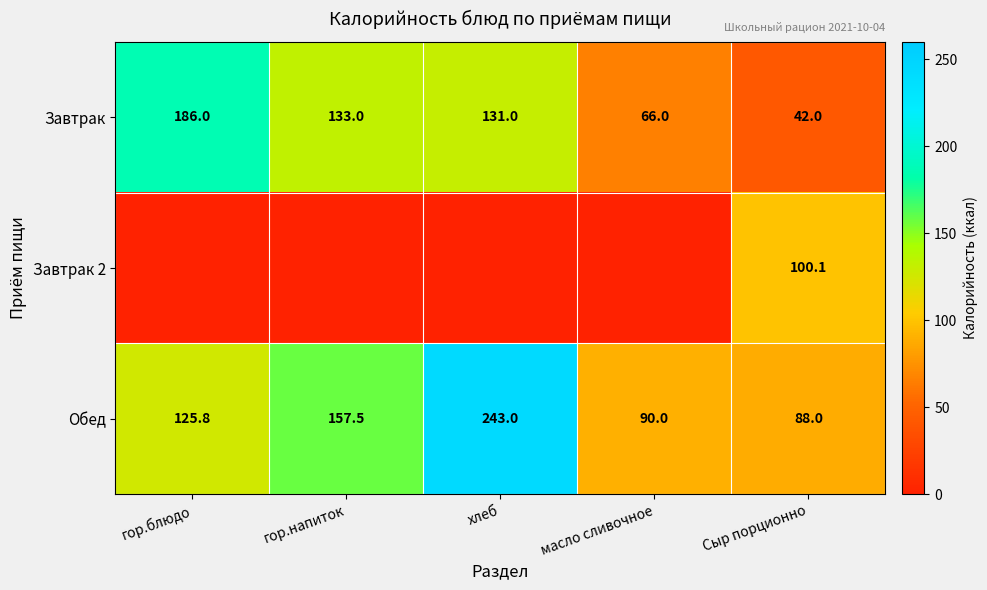

What is the approximate value of Завтрак at гор.блюдо?

186.0